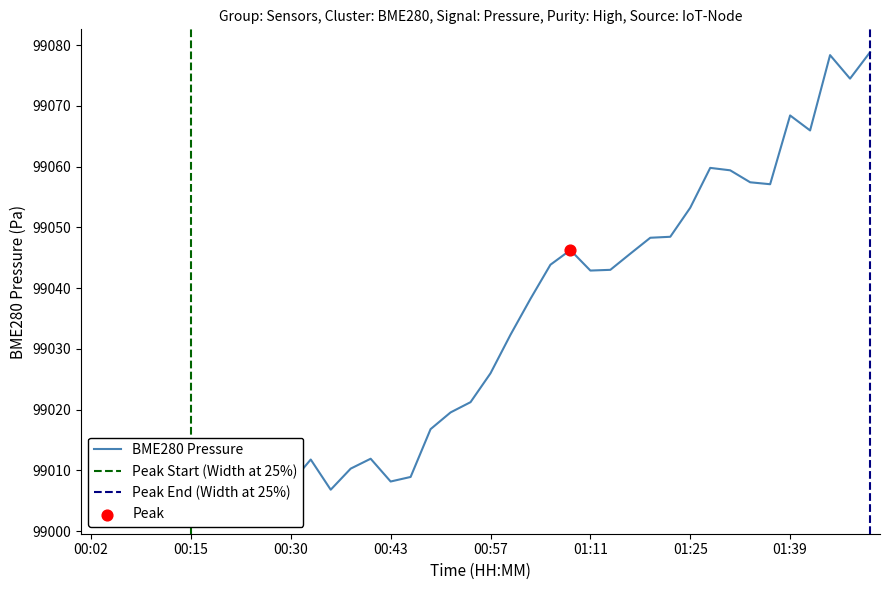

What is the ratio of the value at 00:55 to the value at 00:35?

1.0